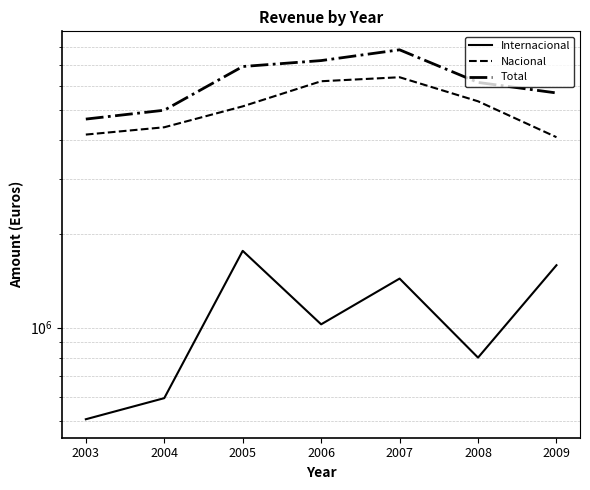

Reading left to right, extract all data points from this chart.

Internacional: 507194.5	592964.9	1764641.4	1024203.3	1437068.5	800528.3	1586424.7
Nacional: 4173681.4	4405709.9	5143258.2	6194499.0	6380814.2	5340122.9	4093899.7
Total: 4680875.9	4998674.8	6907899.6	7218702.3	7817882.6	6140651.2	5680324.4